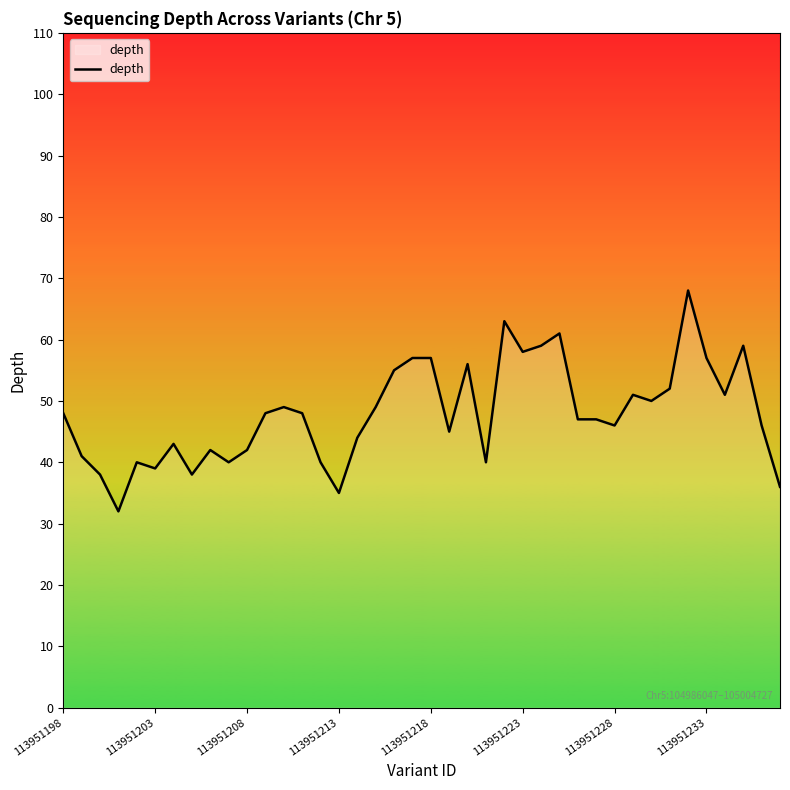

Reading left to right, list all the values displayed in this chart.

48	41	38	32	40	39	43	38	42	40	42	48	49	48	40	35	44	49	55	57	57	45	56	40	63	58	59	61	47	47	46	51	50	52	68	57	51	59	46	36